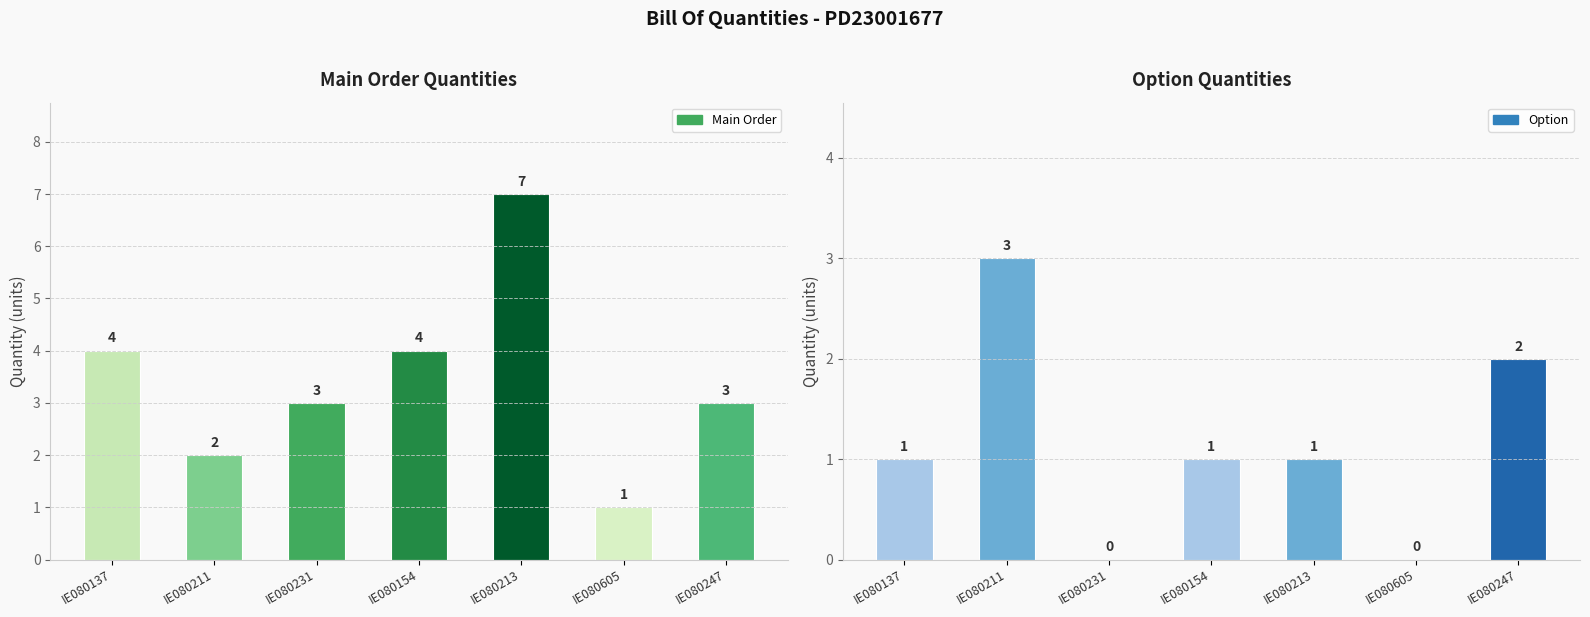

What is the maximum value shown in the chart?

7